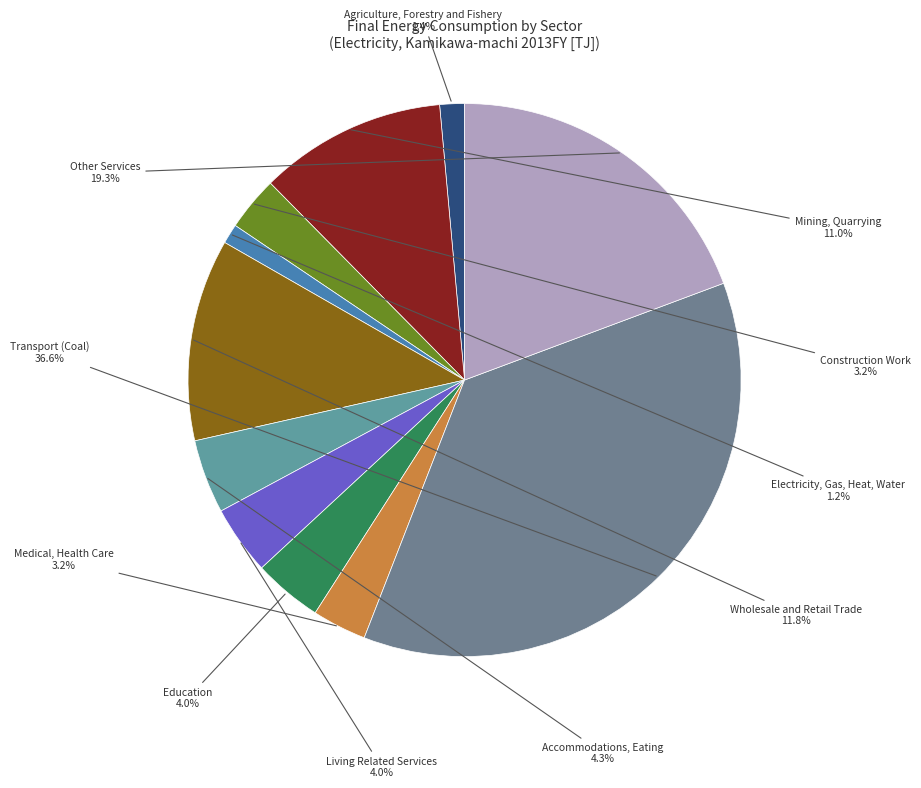

Which category has the biggest portion of the pie?

Transport (Coal)